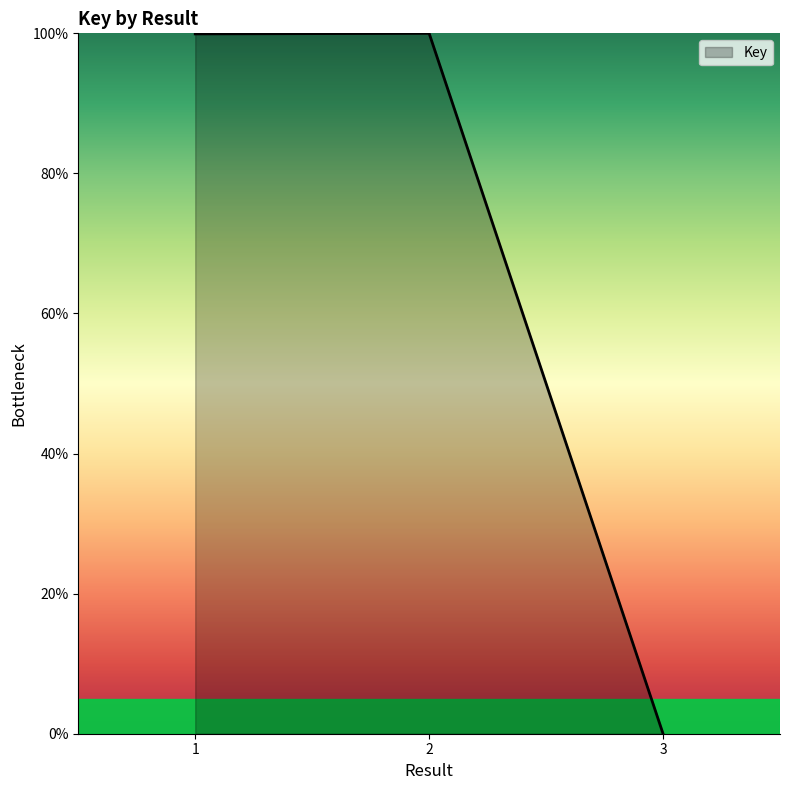

At which category does the chart reach its minimum across all series?

3